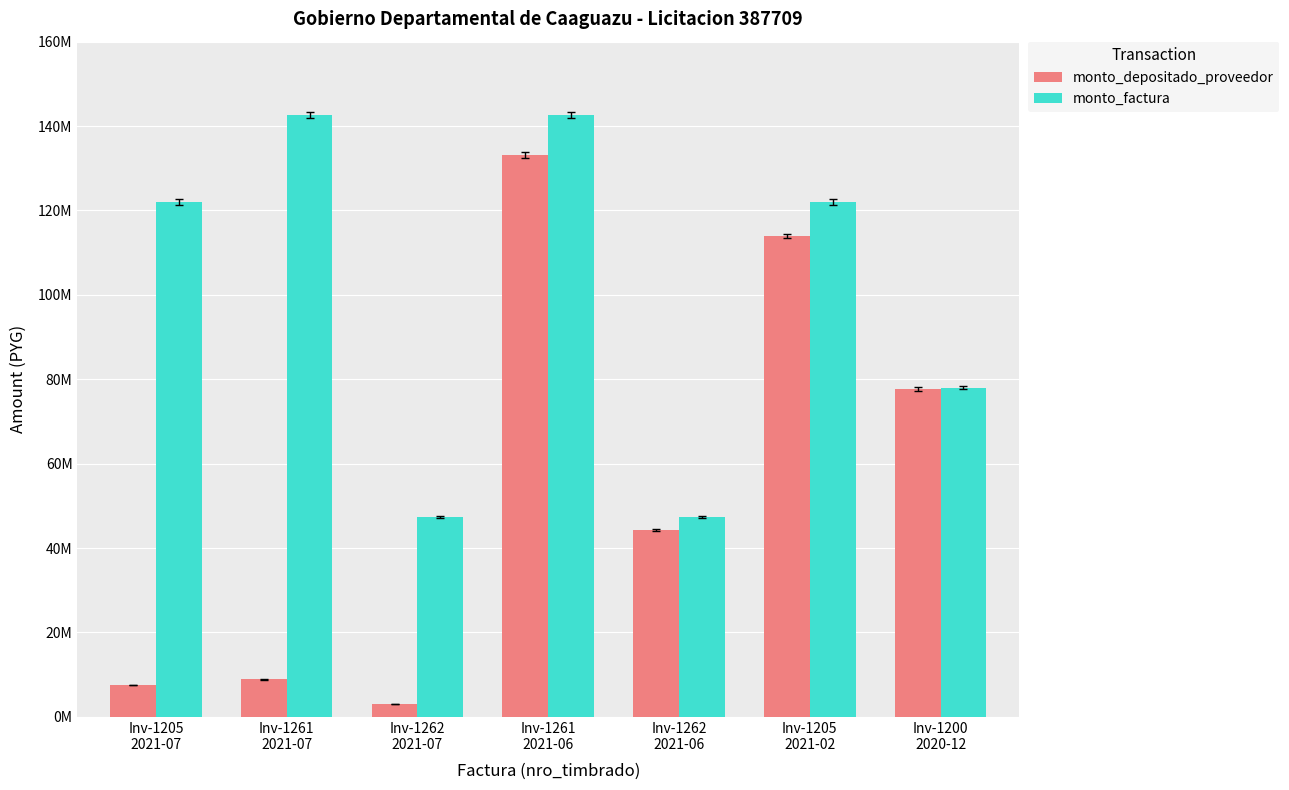

Is the value of monto_factura at Inv-1205
2021-02 greater than the value of monto_depositado_proveedor at Inv-1205
2021-07?

Yes